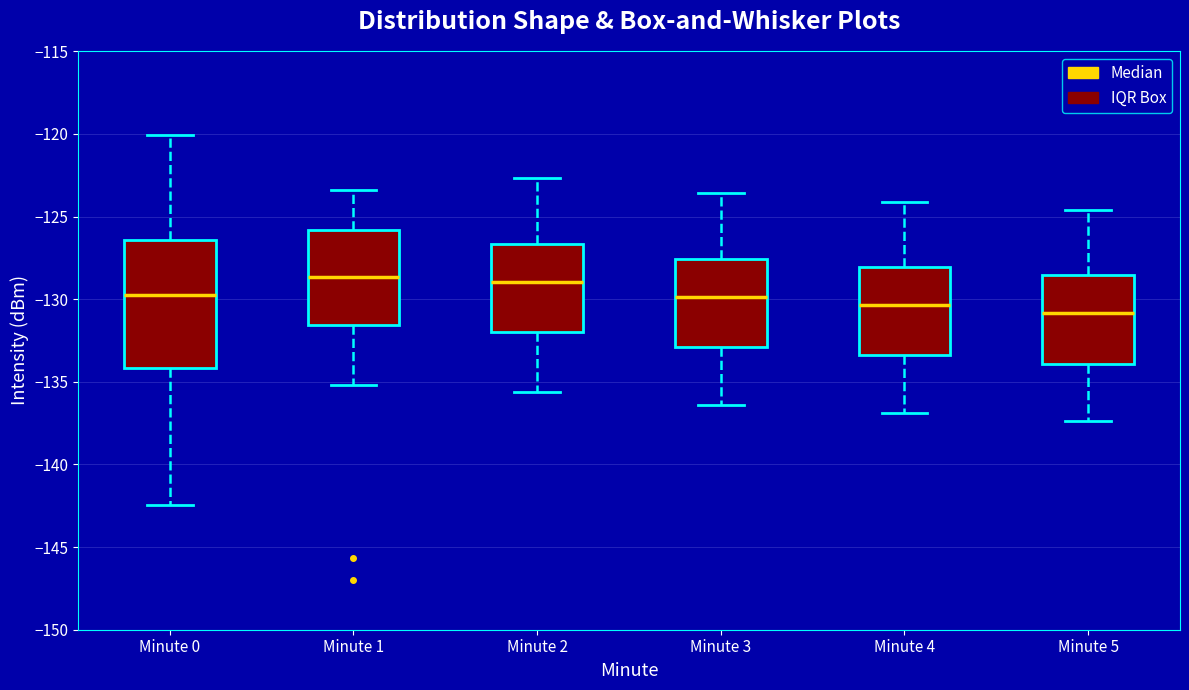

Reading left to right, read every box against the y-axis: the position of its median line, the range the box covers, and the ends of its whiskers. The values are not printed on the chart, so give them approximately, as read against the axis.

Minute 0: median -130.0, box -134.0 to -126.5, whiskers -142.5 to -120.0
Minute 1: median -128.5, box -131.5 to -126.0, whiskers -135.0 to -123.5
Minute 2: median -129.0, box -132.0 to -126.5, whiskers -135.5 to -122.5
Minute 3: median -130.0, box -133.0 to -127.5, whiskers -136.5 to -123.5
Minute 4: median -130.5, box -133.5 to -128.0, whiskers -137.0 to -124.0
Minute 5: median -131.0, box -134.0 to -128.5, whiskers -137.5 to -124.5